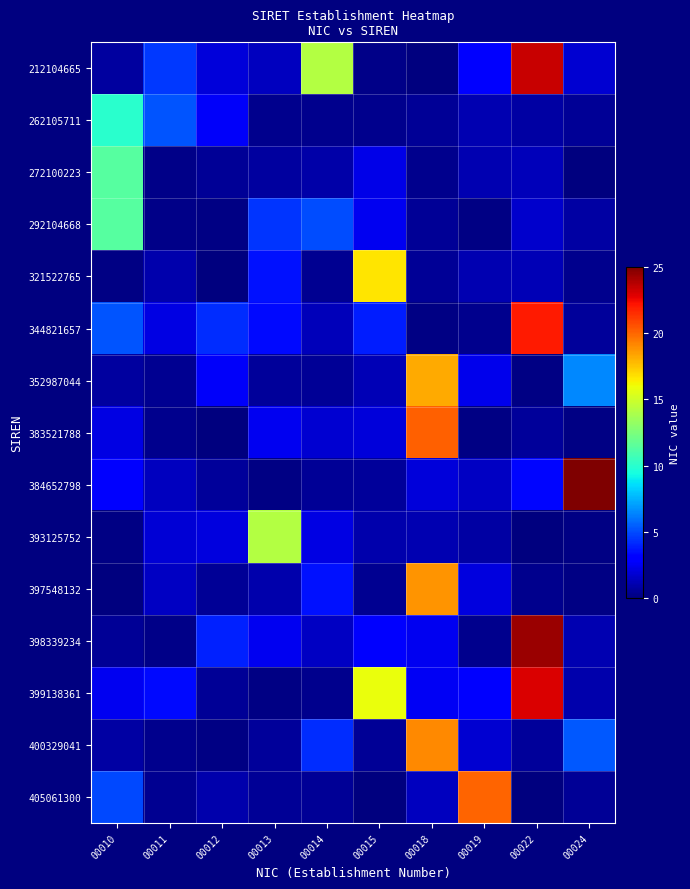

Between 00015 and 00024, which series saw the biggest shift?

384652798